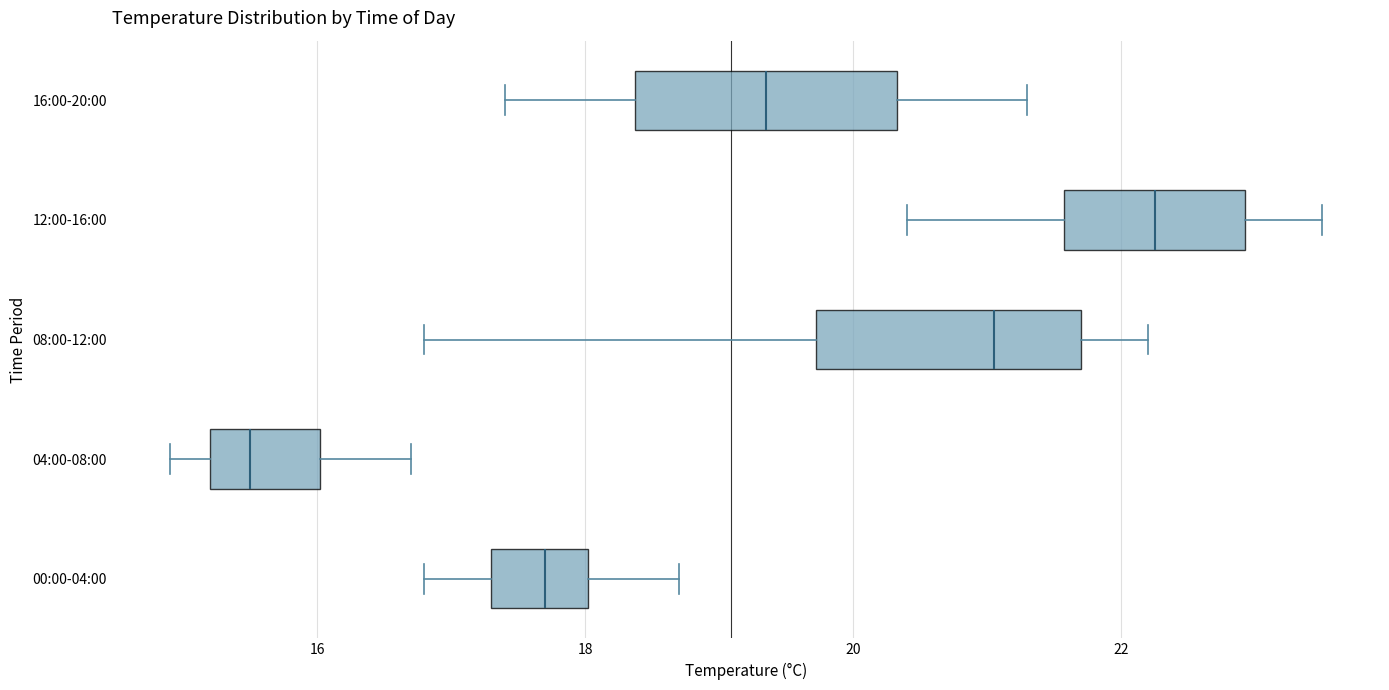

Reading bottom to top, read every box against the x-axis: the position of its median line, the range the box covers, and the ends of its whiskers. The values are not printed on the chart, so give them approximately, as read against the axis.

00:00-04:00: median 17.8, box 17.4 to 18.0, whiskers 16.8 to 18.8
04:00-08:00: median 15.6, box 15.2 to 16.0, whiskers 15.0 to 16.8
08:00-12:00: median 21.0, box 19.8 to 21.8, whiskers 16.8 to 22.2
12:00-16:00: median 22.2, box 21.6 to 23.0, whiskers 20.4 to 23.6
16:00-20:00: median 19.4, box 18.4 to 20.4, whiskers 17.4 to 21.4